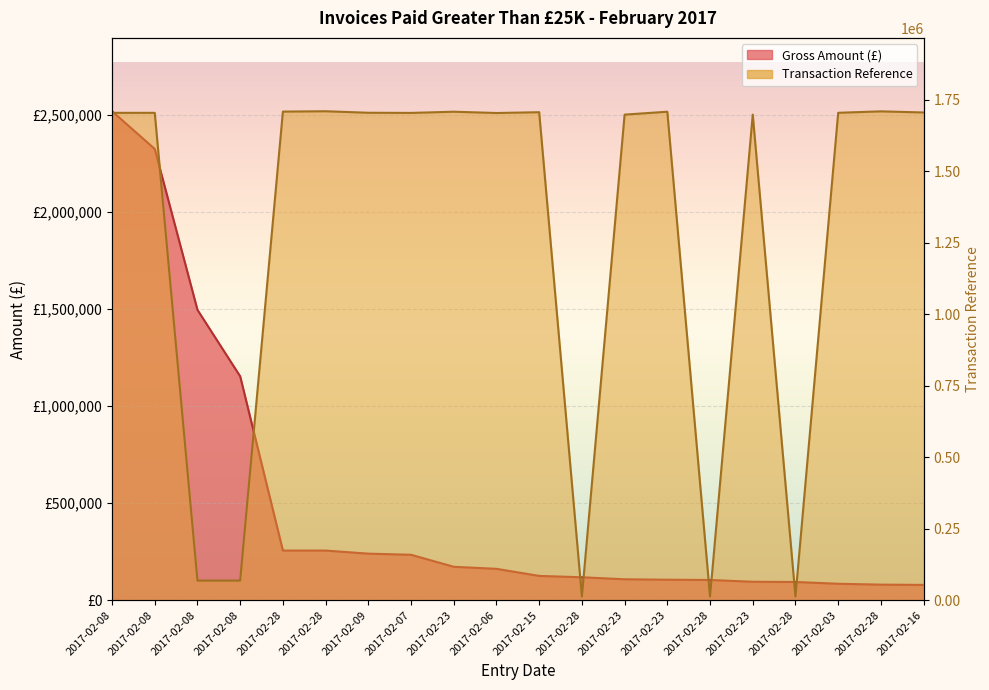

What are all the series names shown in the legend?

Gross Amount (£), Transaction Reference